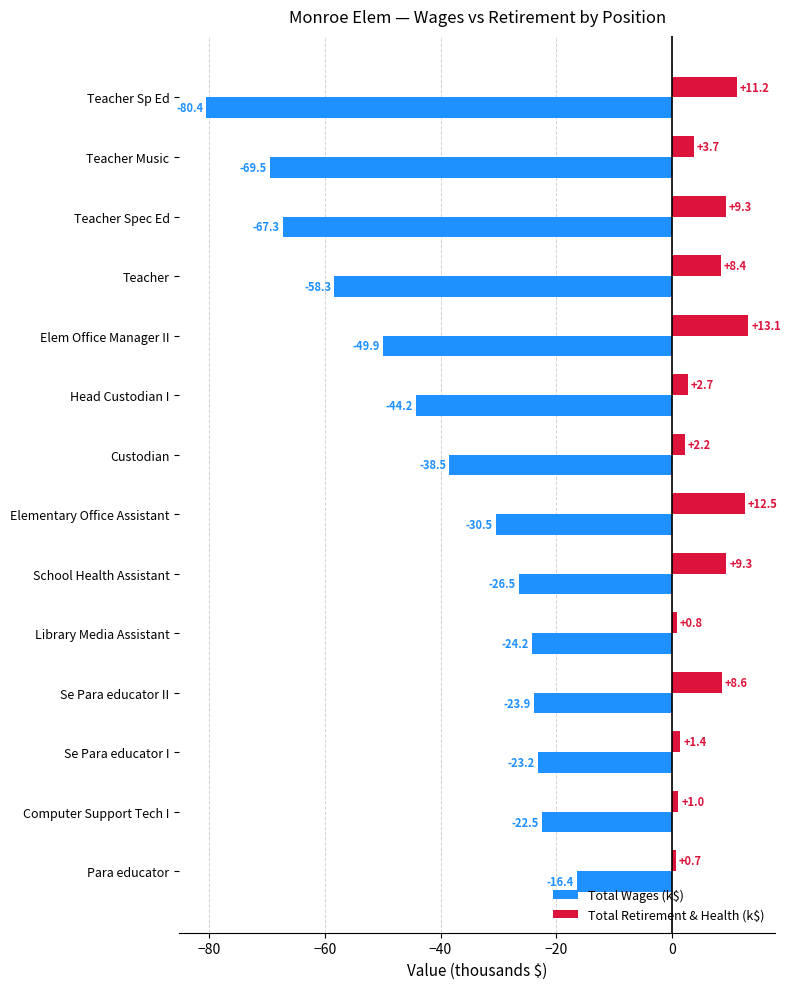

Which series has the largest range (max minus min)?

Total Wages (k$)